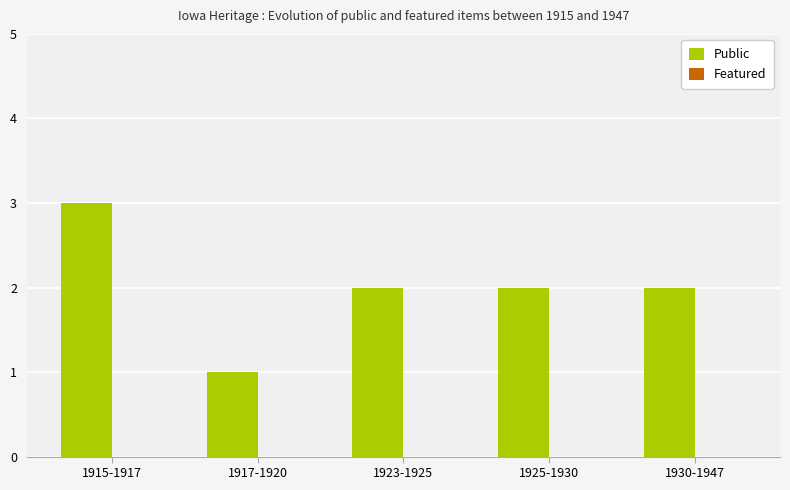

How many bars are there in total?

5